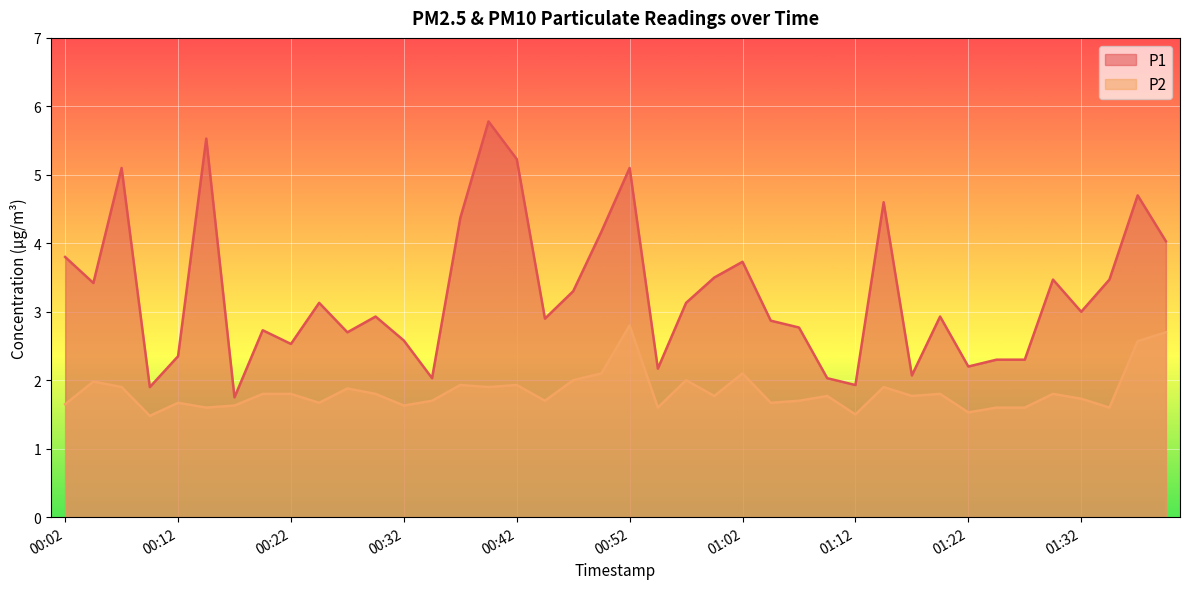

Is the value of P1 at 01:27 greater than the value of P2 at 00:32?

Yes